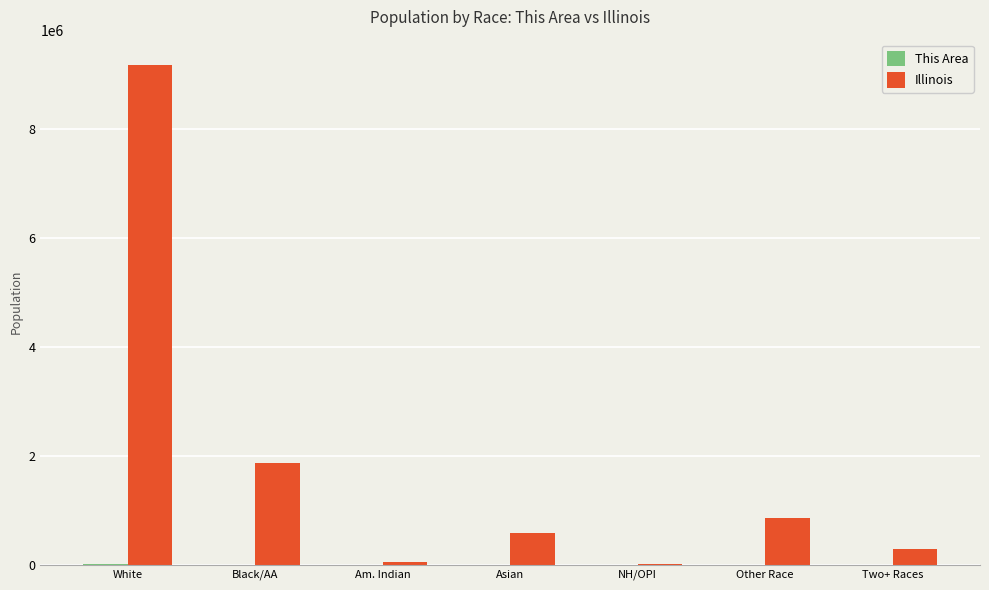

Which series has the widest spread of values?

Illinois